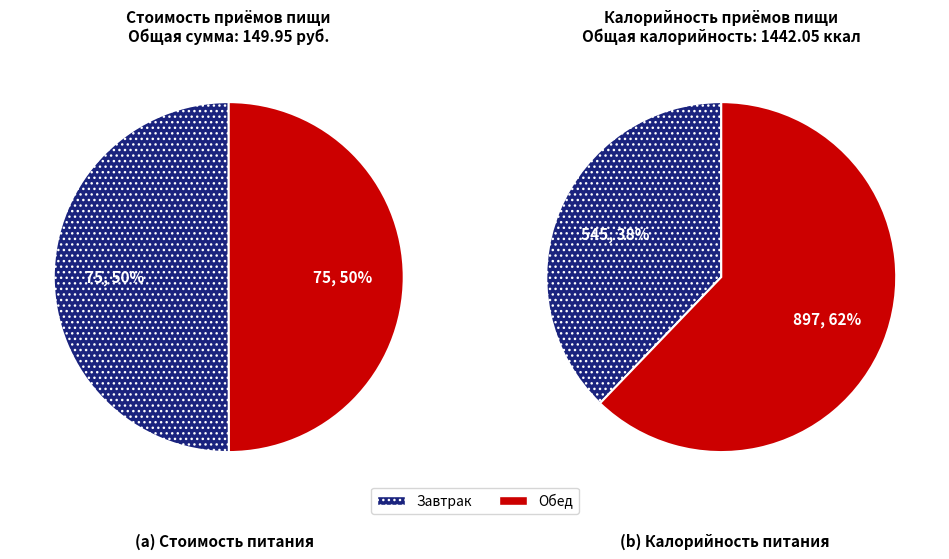

Is it true that Обед is 57% of the pie?

False